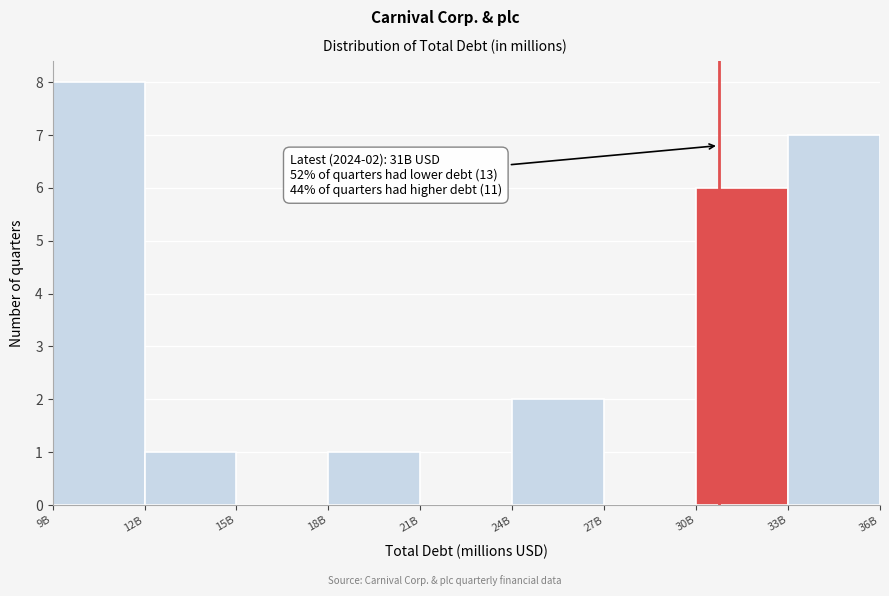

Reading left to right, list all the values displayed in this chart.

9B=8	12B=1	15B=0	18B=1	21B=0	24B=2	27B=0	30B=6	33B=7